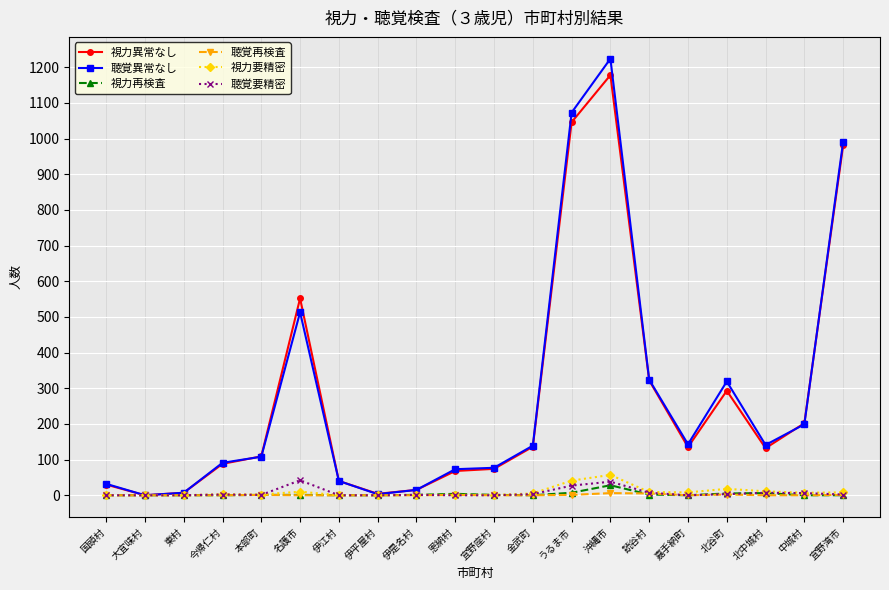

What is the label of the 7th point from the left?

伊江村